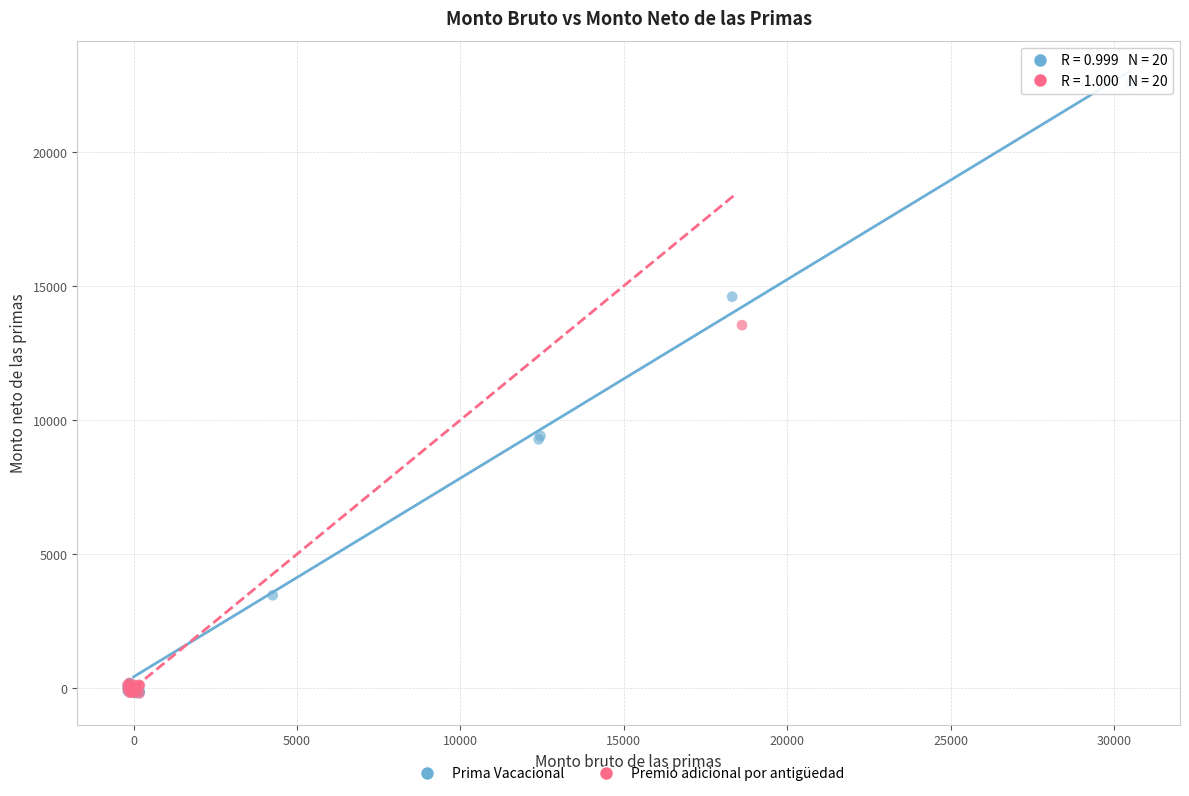

Which series has the widest spread of Y values?

Prima Vacacional